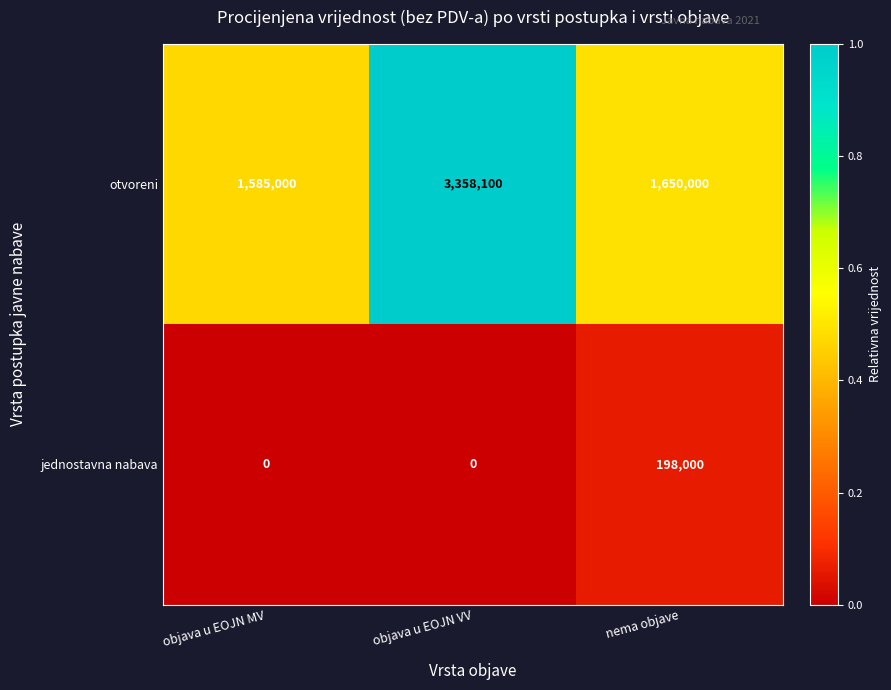

What is the difference between the maximum and minimum values in the otvoreni series?

1773100